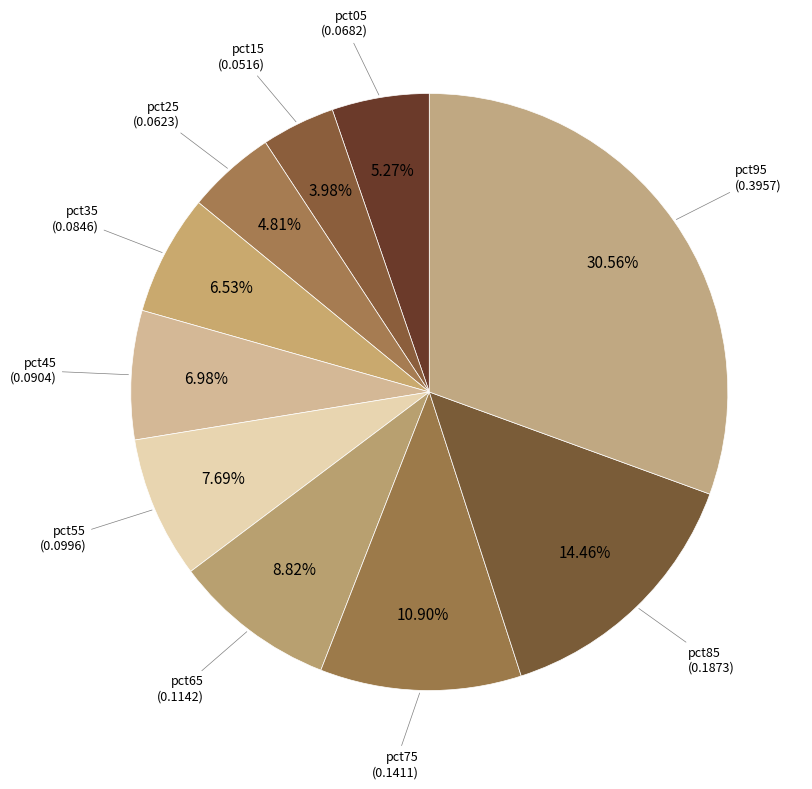

How many slices are in this pie chart?

10